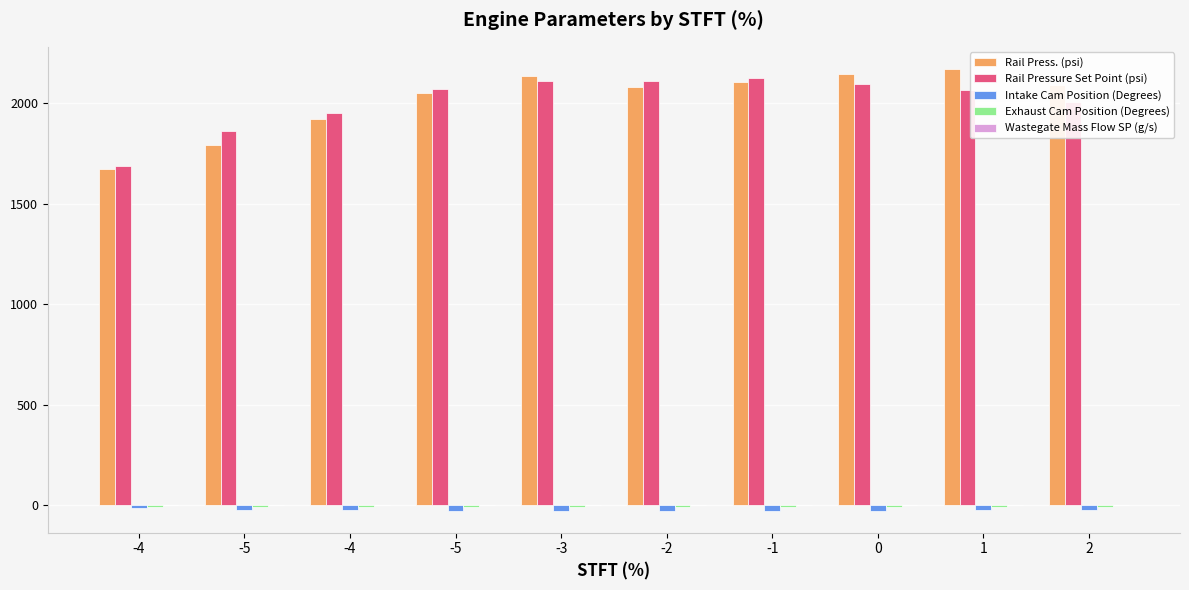

Reading right to left, what are all the values shown in this chart?

Rail Press. (psi): 2=2089.0	1=2170.0	0=2144.0	-1=2103.0	-2=2082.0	-3=2135.0	-5=2050.0	-4=1922.0	-5=1791.0	-4=1671.0
Rail Pressure Set Point (psi): 2=2007.0	1=2067.0	0=2097.0	-1=2127.0	-2=2108.0	-3=2109.0	-5=2071.0	-4=1949.0	-5=1861.0	-4=1688.0
Intake Cam Position (Degrees): 2=-24.7	1=-26.2	0=-27.2	-1=-27.2	-2=-27.1	-3=-27.2	-5=-27.1	-4=-23.9	-5=-23.2	-4=-13.1
Exhaust Cam Position (Degrees): 2=-10.2	1=-10.7	0=-10.5	-1=-9.8	-2=-9.6	-3=-9.9	-5=-9.7	-4=-10.0	-5=-10.5	-4=-11.4
Wastegate Mass Flow SP (g/s): 2=1.9	1=1.1	0=0.7	-1=0.9	-2=0.9	-3=0.7	-5=1.6	-4=2.3	-5=1.0	-4=0.0